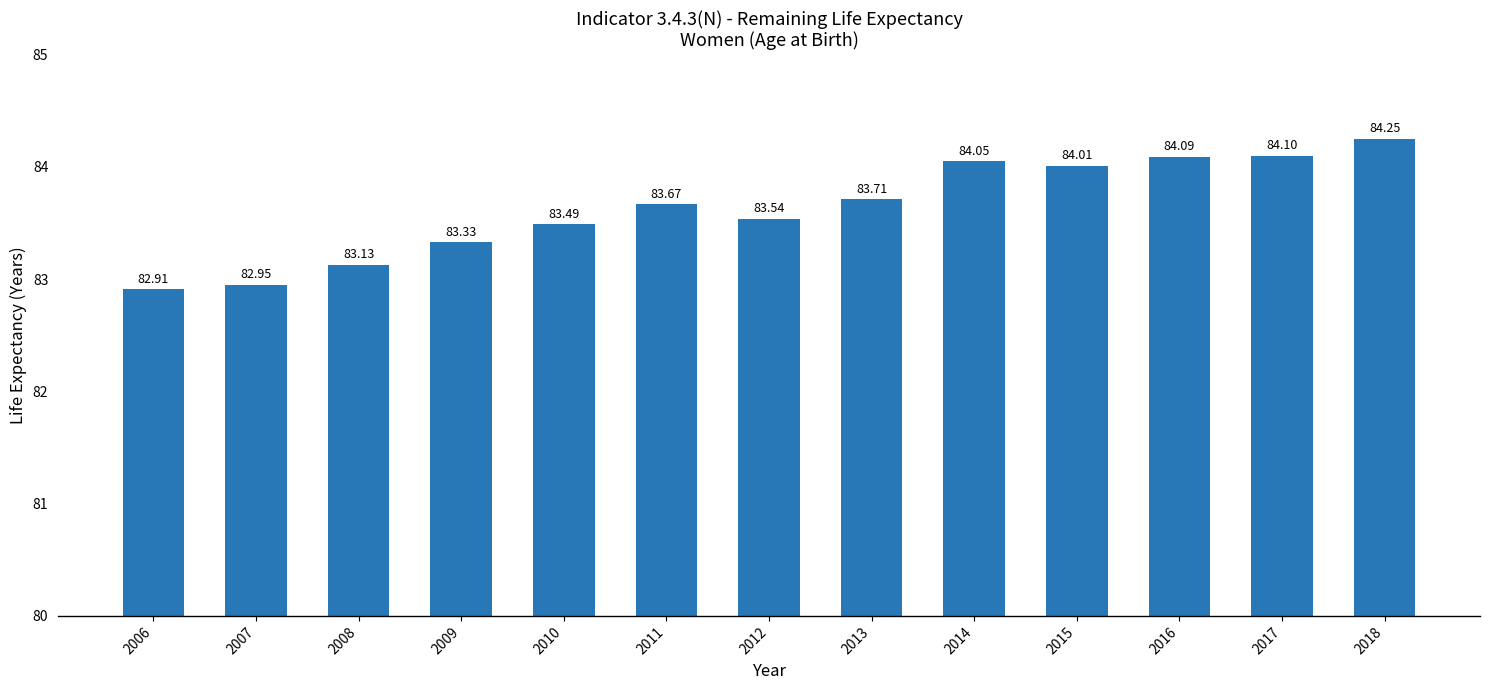

List the labels in order of value, smallest first.

2006, 2007, 2008, 2009, 2010, 2012, 2011, 2013, 2015, 2014, 2016, 2017, 2018